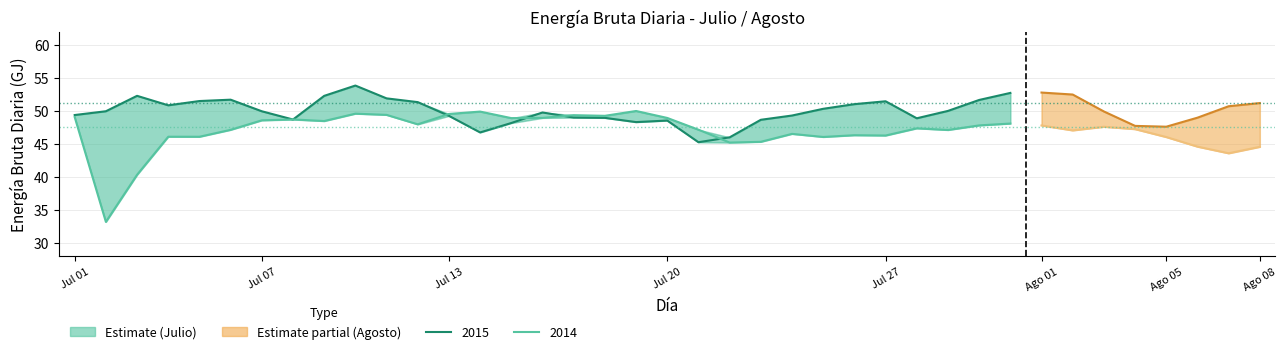

What is the average value of the Julio 2014 series?

47.2